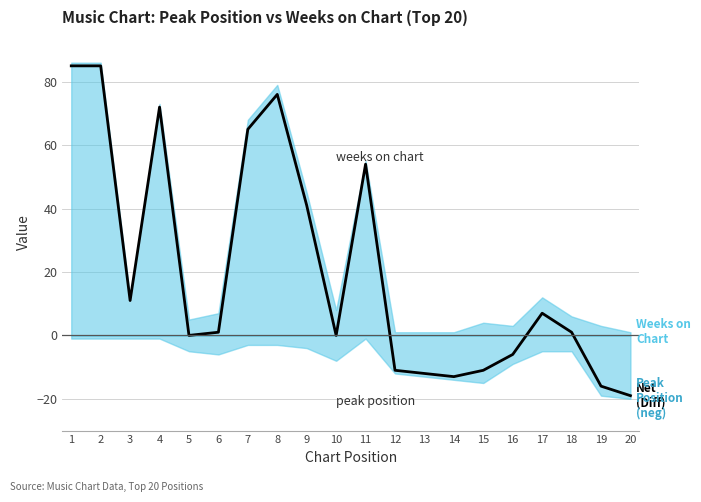

How many points are higher than both their immediate neighbors (excluding endpoints)?

4